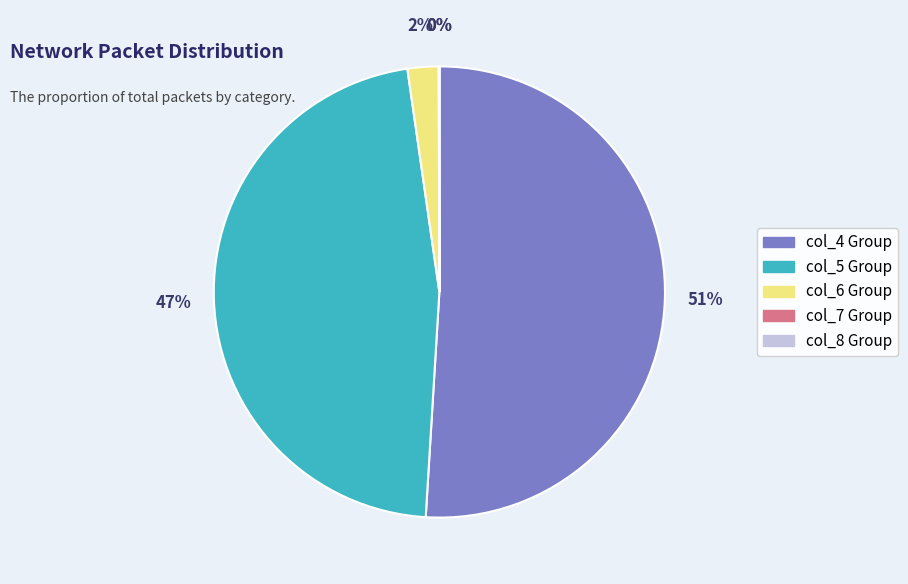

Is it true that col_4 Group is 51% of the pie?

True